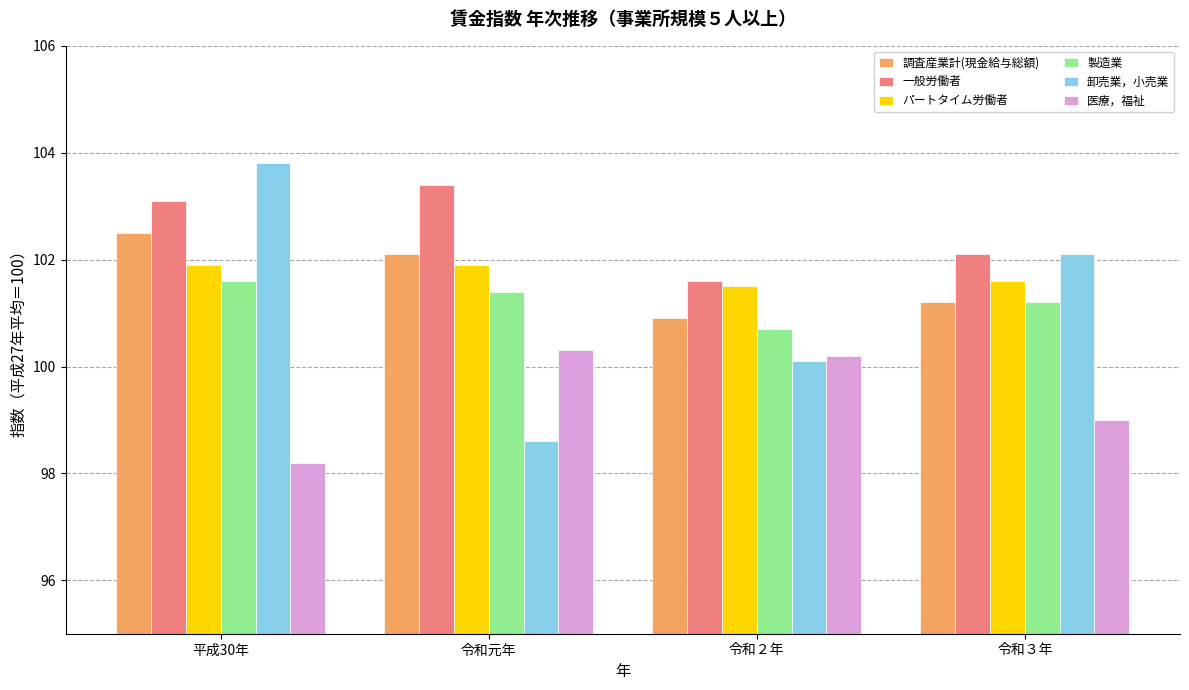

Reading right to left, extract all data points from this chart.

調査産業計(現金給与総額): 令和３年=101.2	令和２年=100.9	令和元年=102.1	平成30年=102.5
一般労働者: 令和３年=102.1	令和２年=101.6	令和元年=103.4	平成30年=103.1
パートタイム労働者: 令和３年=101.6	令和２年=101.5	令和元年=101.9	平成30年=101.9
製造業: 令和３年=101.2	令和２年=100.7	令和元年=101.4	平成30年=101.6
卸売業，小売業: 令和３年=102.1	令和２年=100.1	令和元年=98.6	平成30年=103.8
医療，福祉: 令和３年=99.0	令和２年=100.2	令和元年=100.3	平成30年=98.2